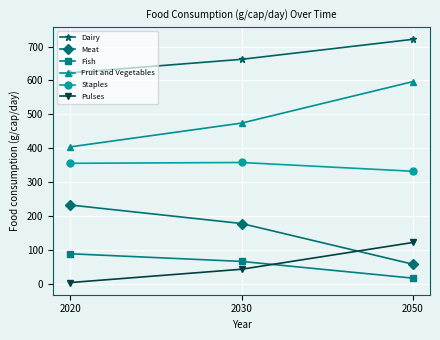

At 2050, list the series in order from smallest to largest.

Fish, Meat, Pulses, Staples, Fruit and Vegetables, Dairy